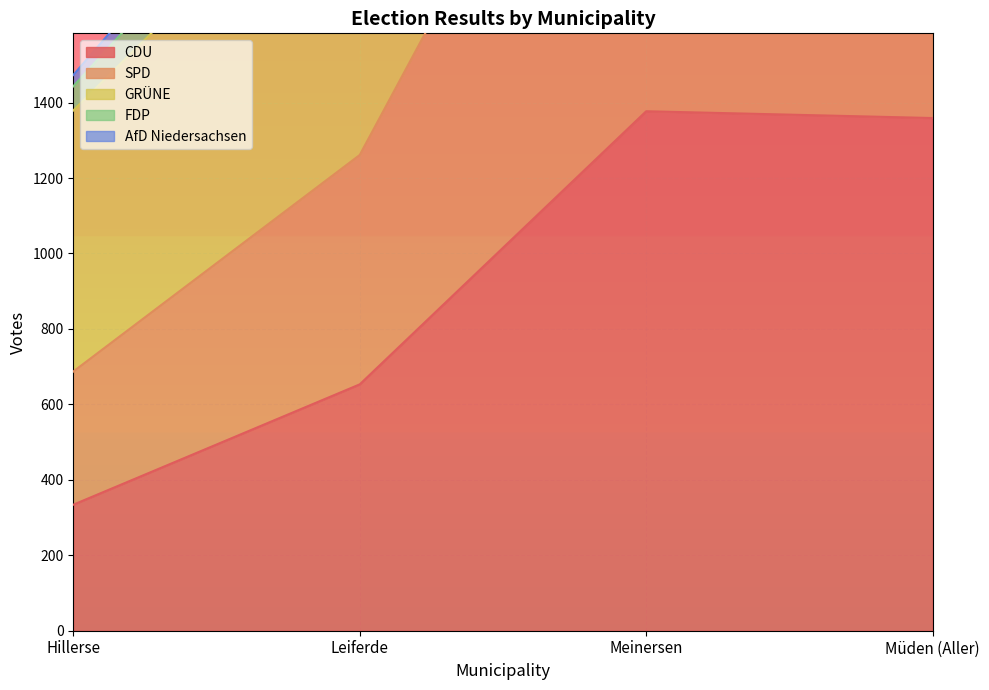

True or false: CDU has a value of 1377 at Meinersen.

True